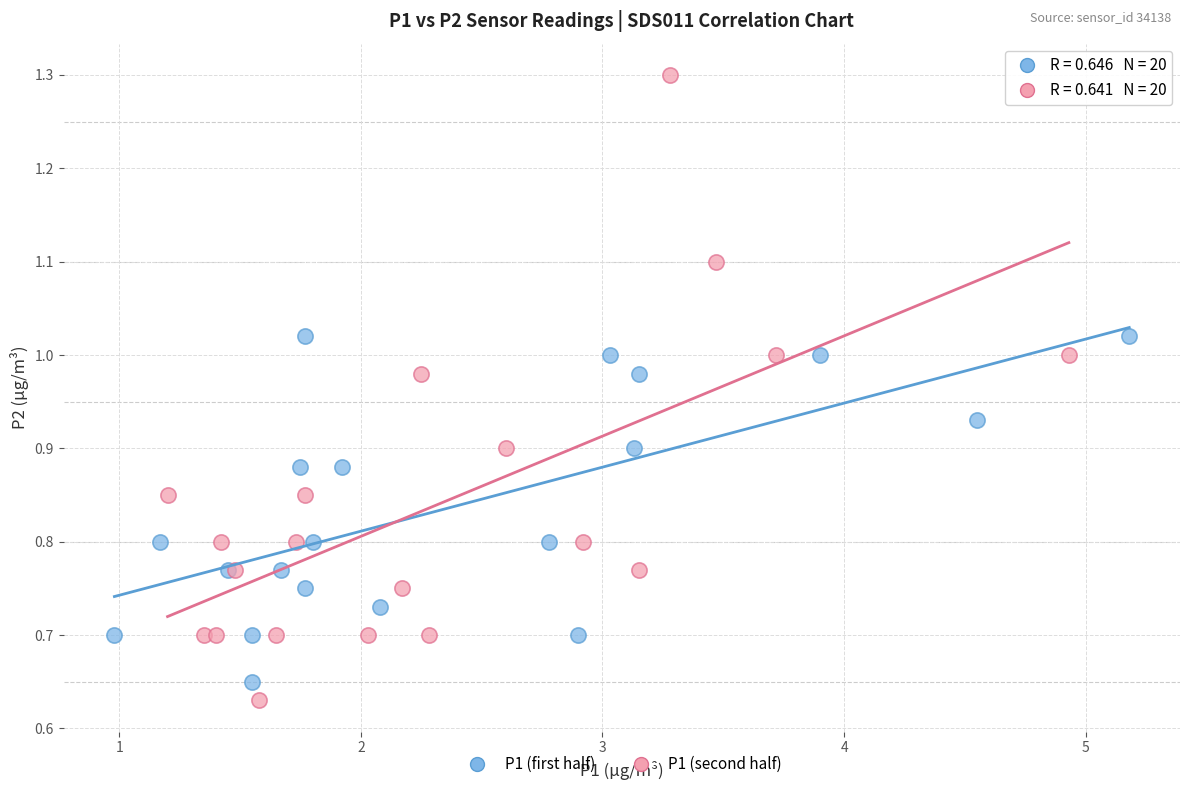

Which series has the widest spread of Y values?

P1 (second half)